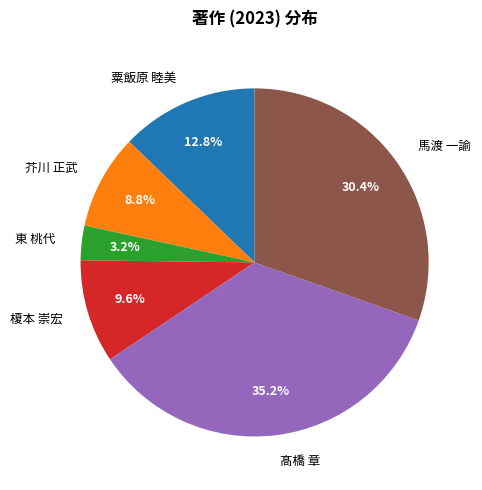

What percentage is NOT represented by 粟飯原 睦美?

87.2%